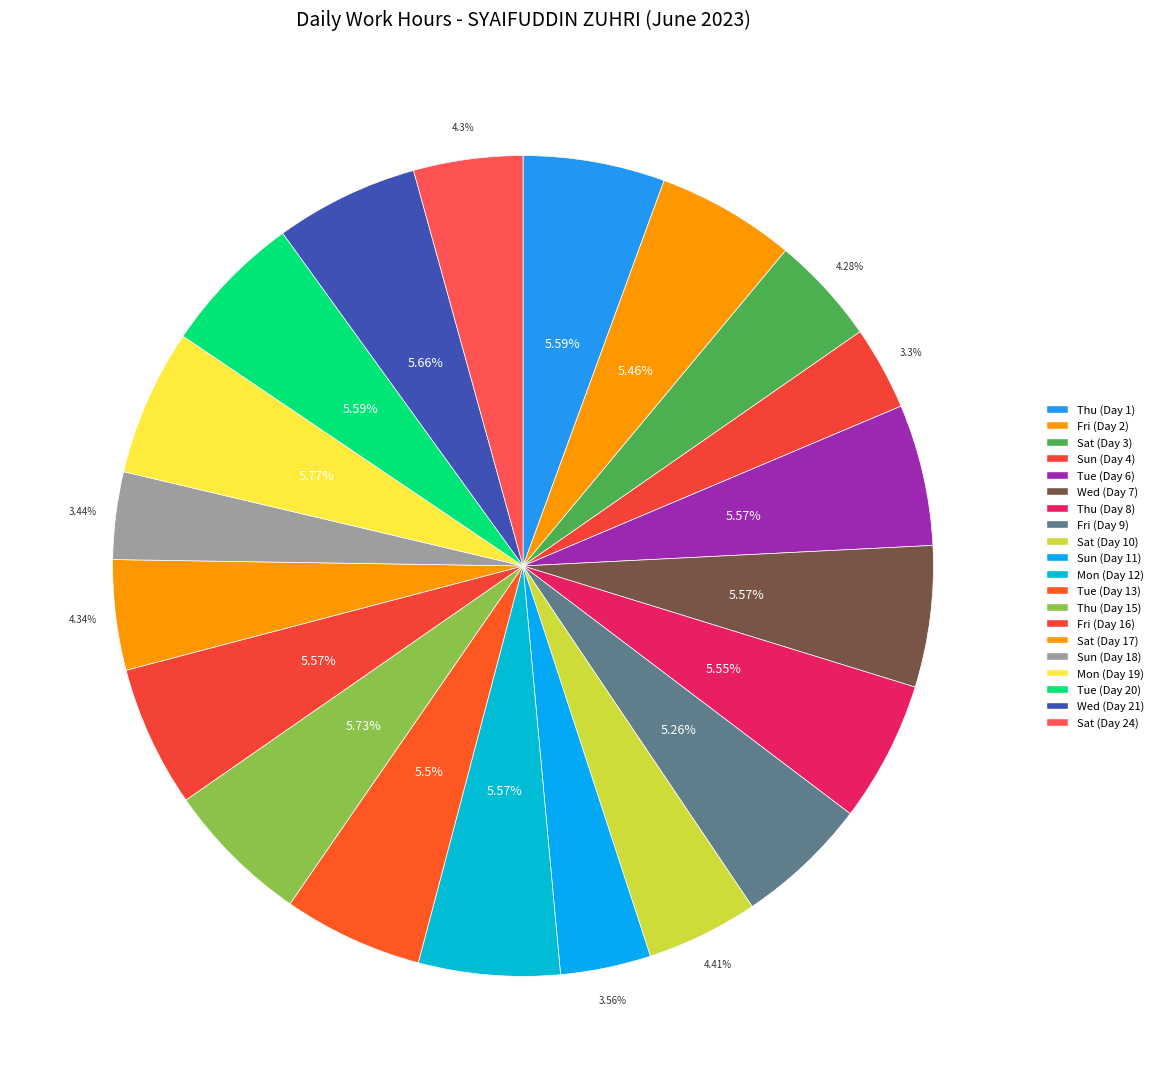

How many slices are in this pie chart?

20